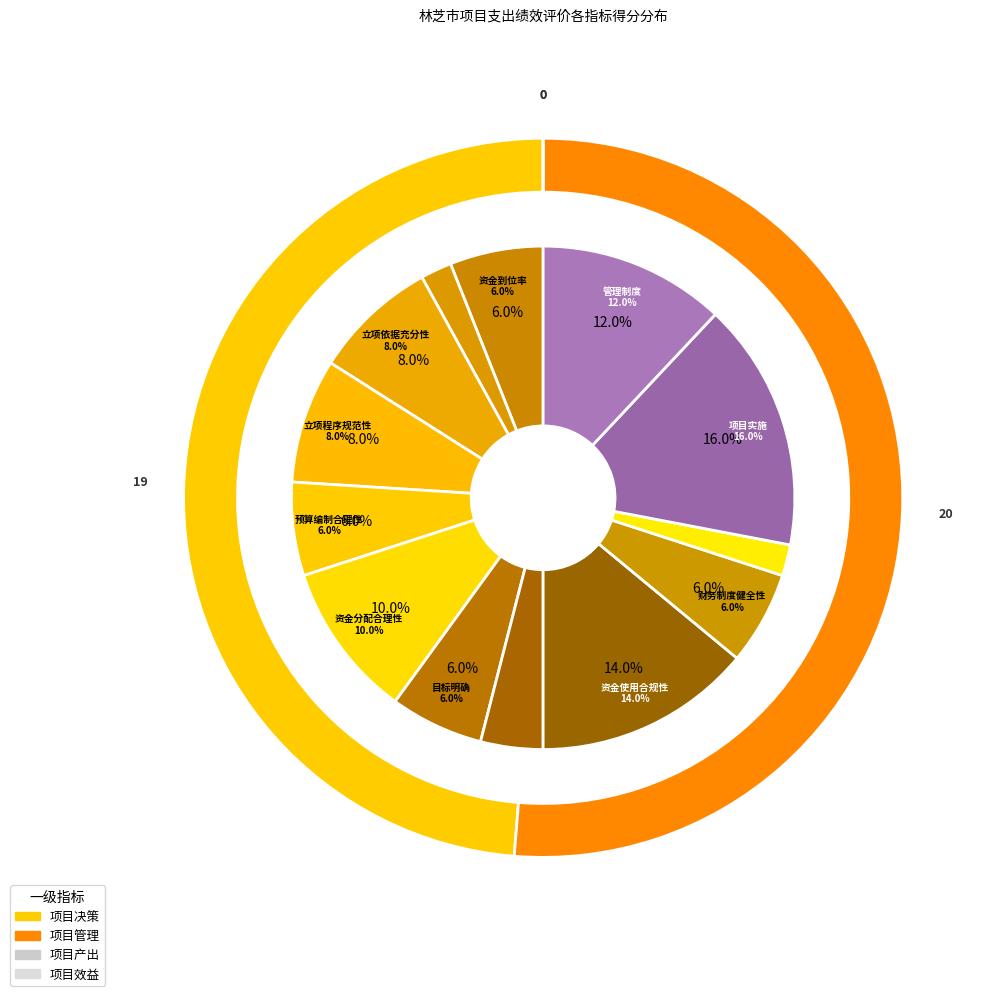

Is it true that 预算编制合理性 is 20% of the pie?

False